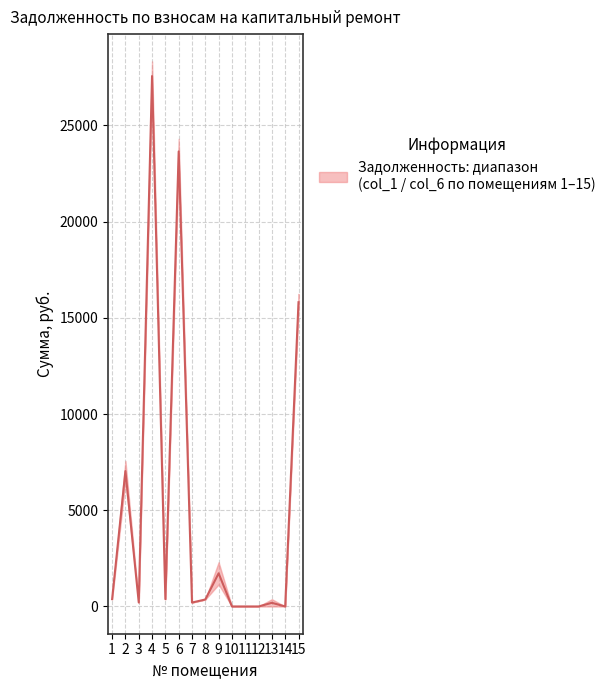

Approximately how many times larger is the value at 2 compared to 1?

18.6